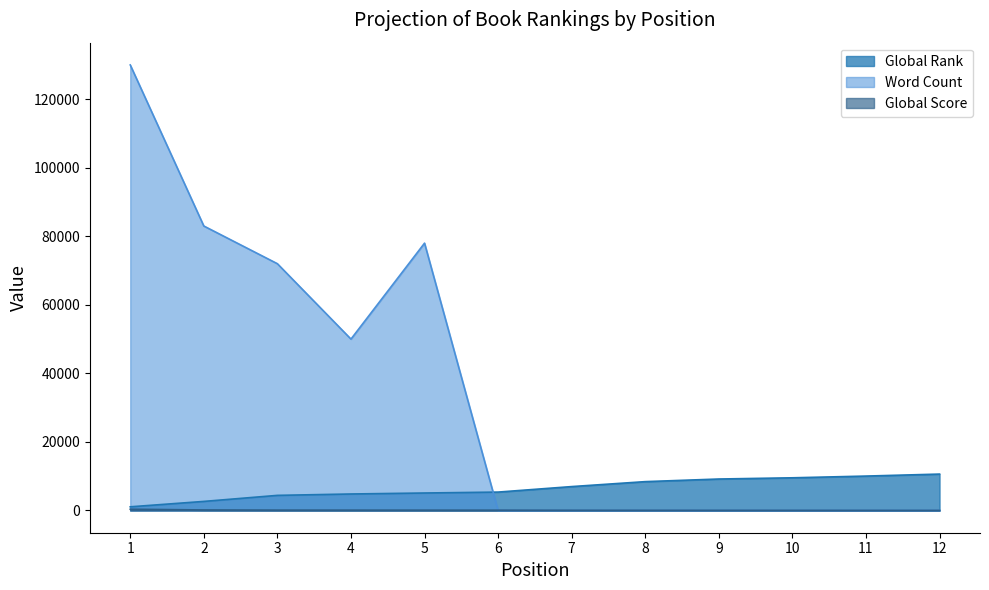

Which has a higher value, 5 or 1?

5